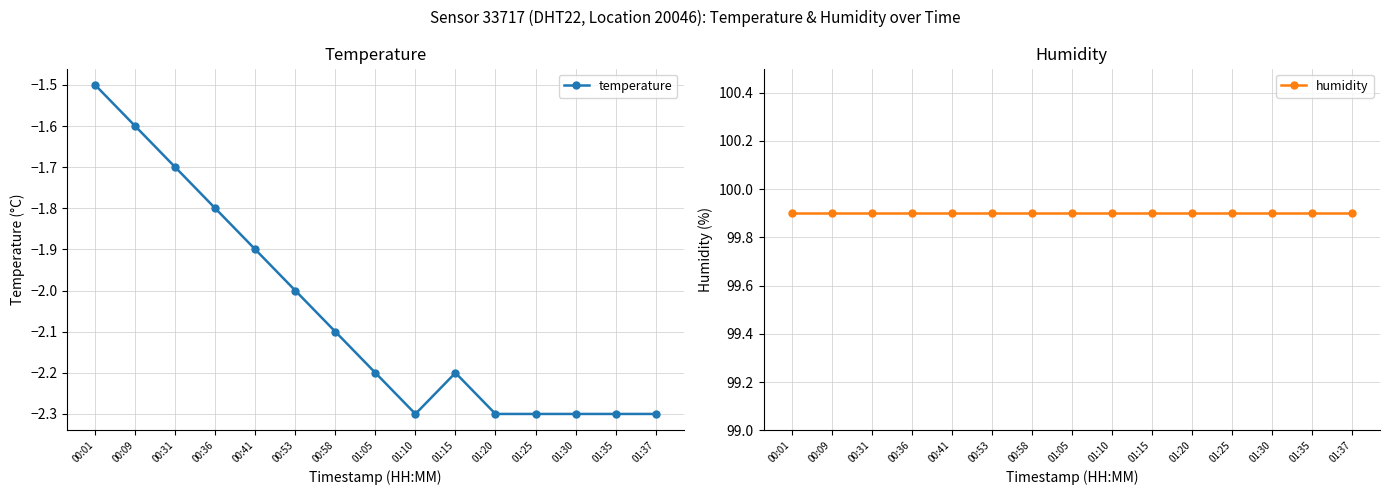

Count the temperature values in the range -2 to -1.

6